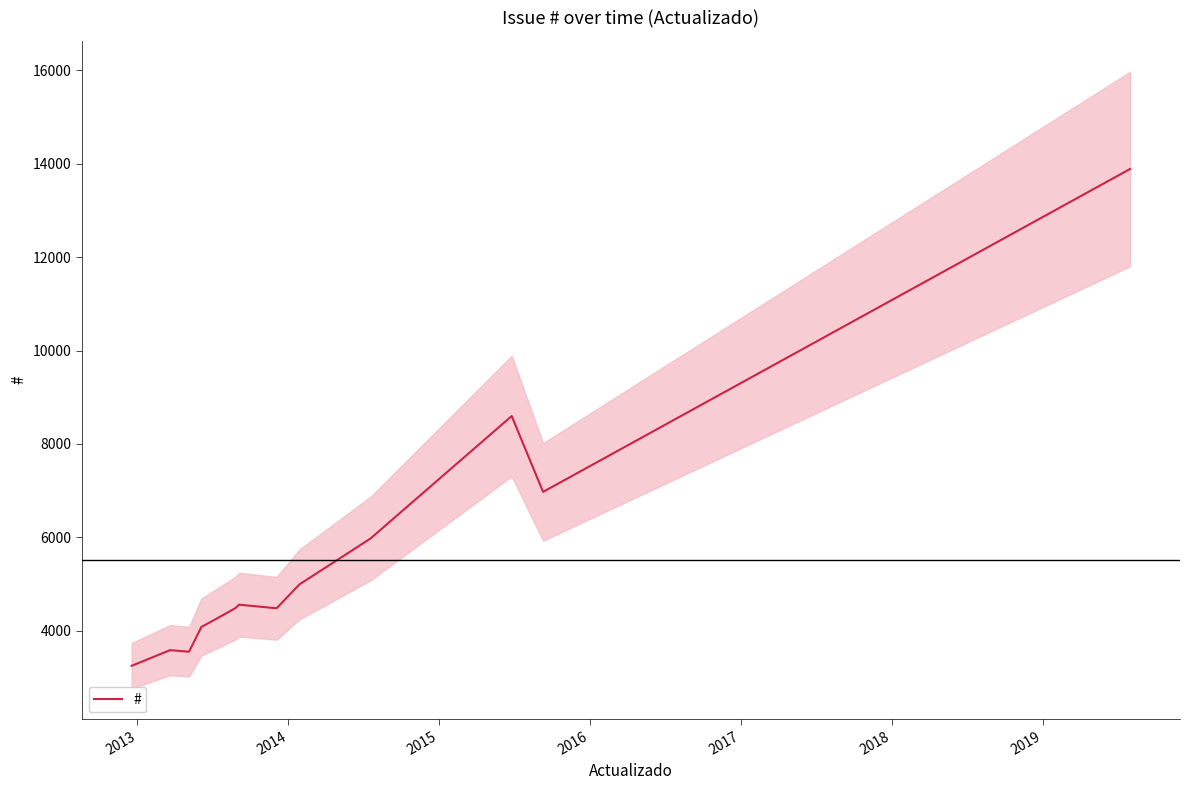

What is the minimum value for #?

3249